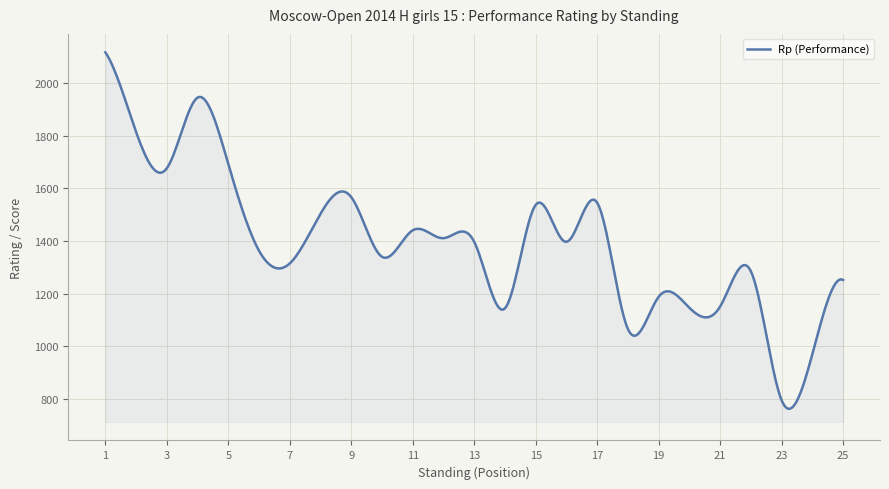

What is the maximum value shown in the chart?

2118.0